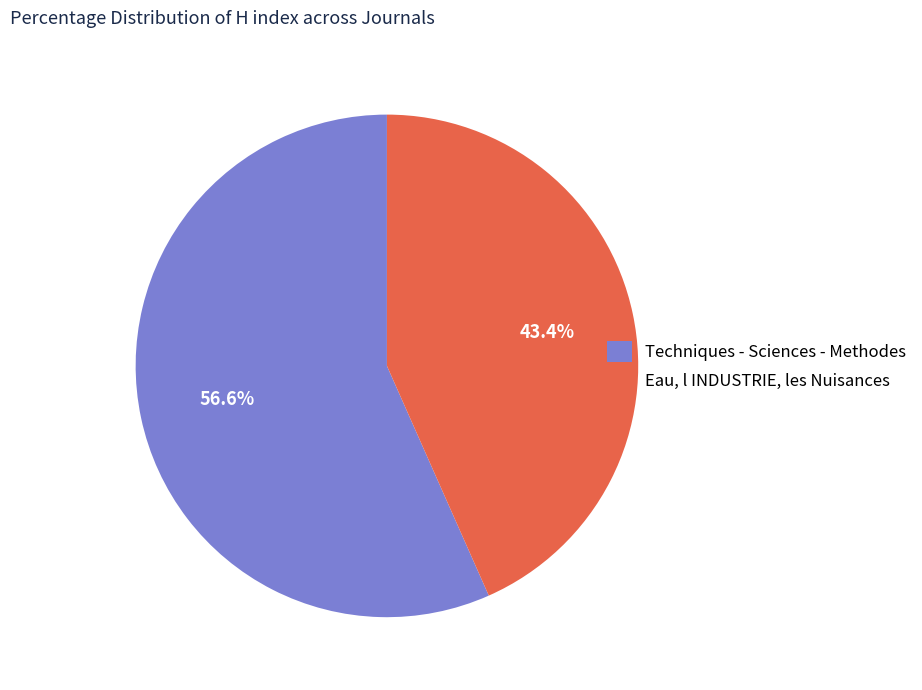

Approximately how many times larger is the value at Eau, l INDUSTRIE, les Nuisances compared to Techniques - Sciences - Methodes?

0.8